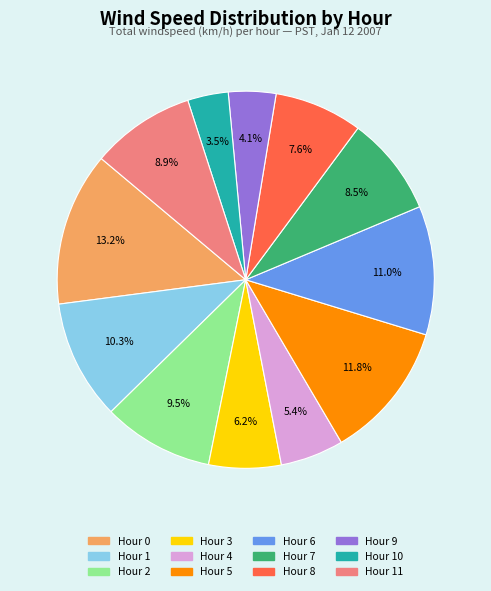

Does any single category account for the majority?

No